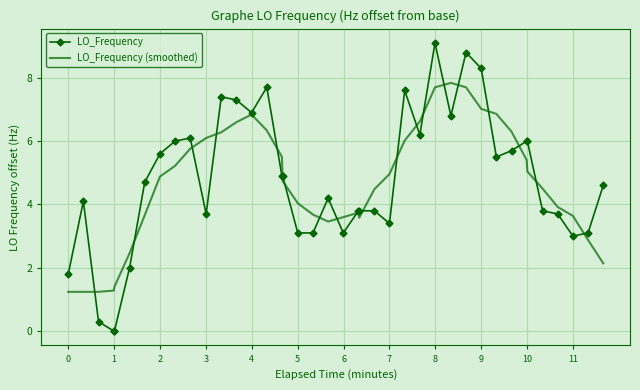

What is the greatest value displayed?

9.1